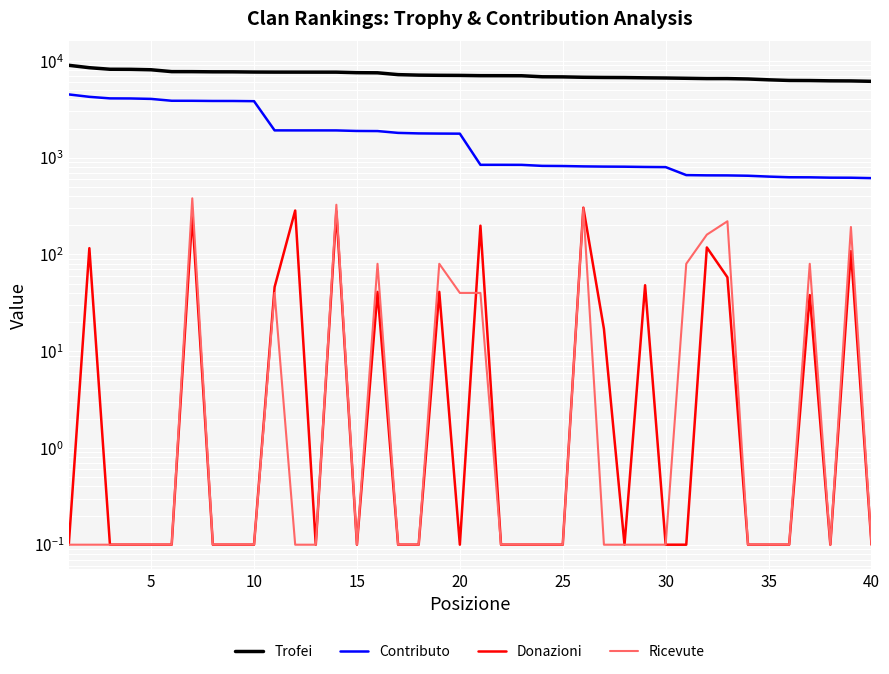

Reading left to right, what are all the values shown in this chart?

Trofei: 9000.0	8500.0	8192.0	8176.0	8092.0	7743.0	7737.0	7707.0	7702.0	7667.0	7654.0	7651.0	7648.0	7646.0	7551.0	7528.0	7208.0	7123.0	7092.0	7076.0	7032.0	7028.0	7020.0	6850.0	6833.0	6767.0	6737.0	6722.0	6681.0	6652.0	6607.0	6560.0	6559.0	6500.0	6372.0	6276.0	6262.0	6219.0	6205.0	6148.0
Contributo: 4500.0	4250.0	4096.0	4088.0	4046.0	3871.0	3868.0	3853.0	3851.0	3833.0	1913.0	1912.0	1912.0	1911.0	1887.0	1882.0	1802.0	1780.0	1773.0	1769.0	843.0	843.0	842.0	822.0	819.0	812.0	808.0	806.0	801.0	798.0	660.0	656.0	655.0	650.0	637.0	627.0	626.0	621.0	620.0	614.0
Donazioni: 0.1	116.0	0.1	0.1	0.1	0.1	254.0	0.1	0.1	0.1	46.0	284.0	0.1	279.0	0.1	41.0	0.1	0.1	41.0	0.1	198.0	0.1	0.1	0.1	0.1	304.0	17.0	0.1	48.0	0.1	0.1	118.0	58.0	0.1	0.1	0.1	38.0	0.1	108.0	0.1
Ricevute: 0.1	0.1	0.1	0.1	0.1	0.1	380.0	0.1	0.1	0.1	40.0	0.1	0.1	326.0	0.1	80.0	0.1	0.1	80.0	40.0	40.0	0.1	0.1	0.1	0.1	300.0	0.1	0.1	0.1	0.1	80.0	160.0	220.0	0.1	0.1	0.1	80.0	0.1	192.0	0.1